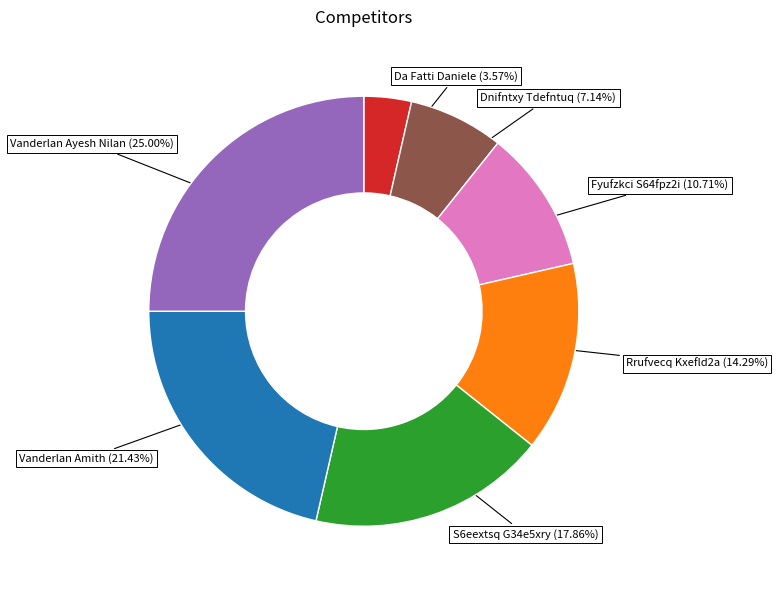

Is there a majority slice in this chart?

No